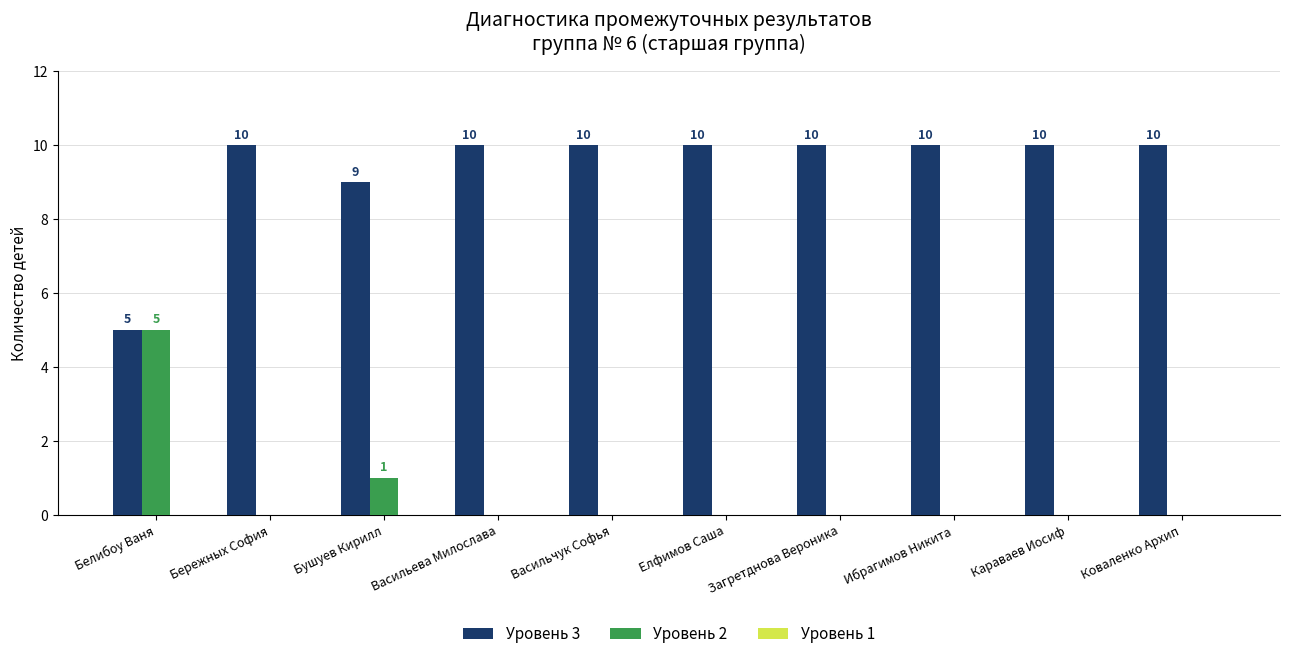

What is the maximum value for Уровень 2?

5